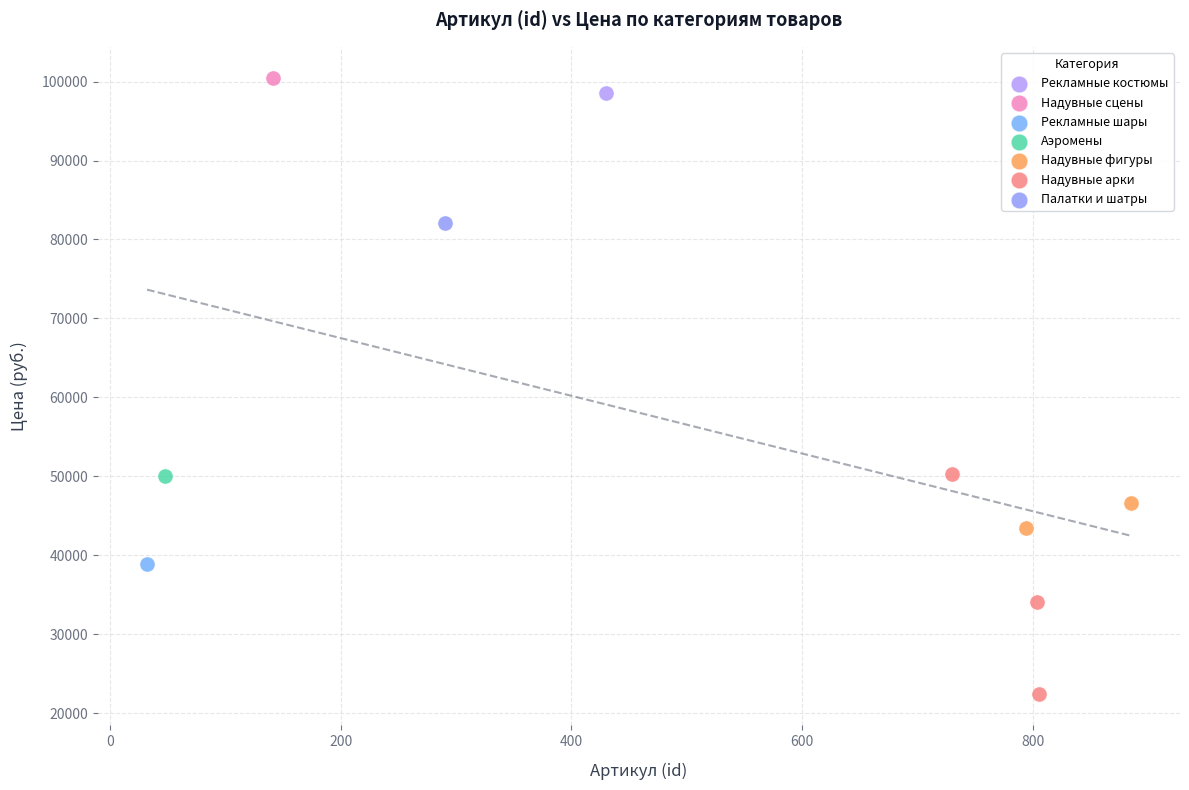

What are all the series names shown in the legend?

Рекламные костюмы, Надувные сцены, Рекламные шары, Аэромены, Надувные фигуры, Надувные арки, Палатки и шатры